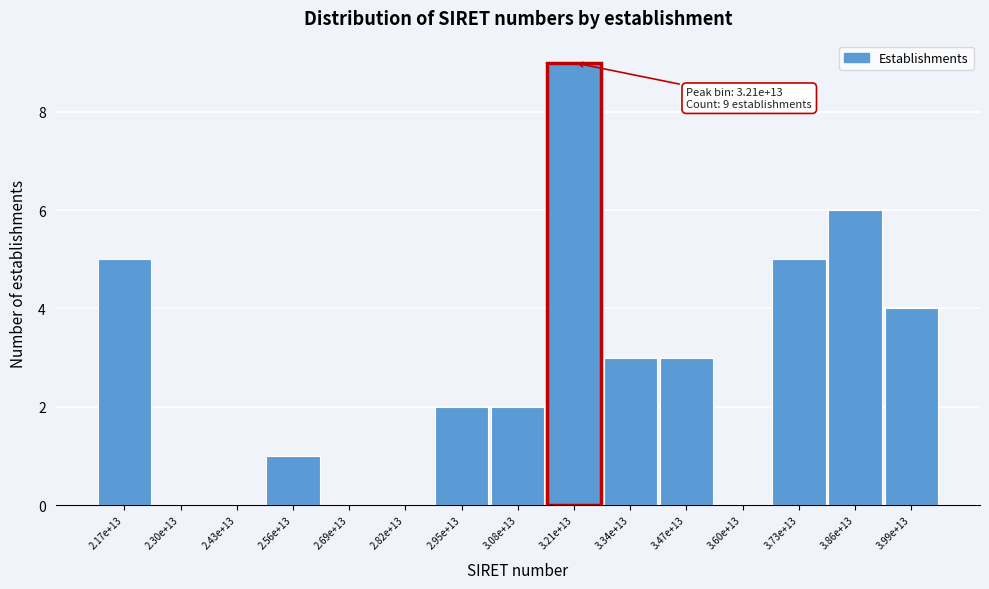

Reading left to right, transcribe all the data shown in this chart.

2.17e+13=5	2.30e+13=0	2.43e+13=0	2.56e+13=1	2.69e+13=0	2.82e+13=0	2.95e+13=2	3.08e+13=2	3.21e+13=9	3.34e+13=3	3.47e+13=3	3.60e+13=0	3.73e+13=5	3.86e+13=6	3.99e+13=4